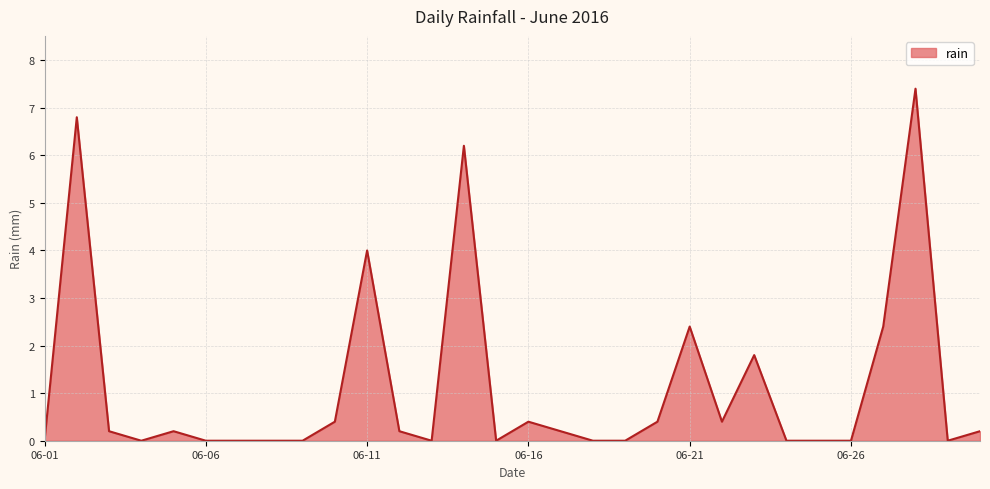

What is the difference between the maximum and minimum values?

7.4